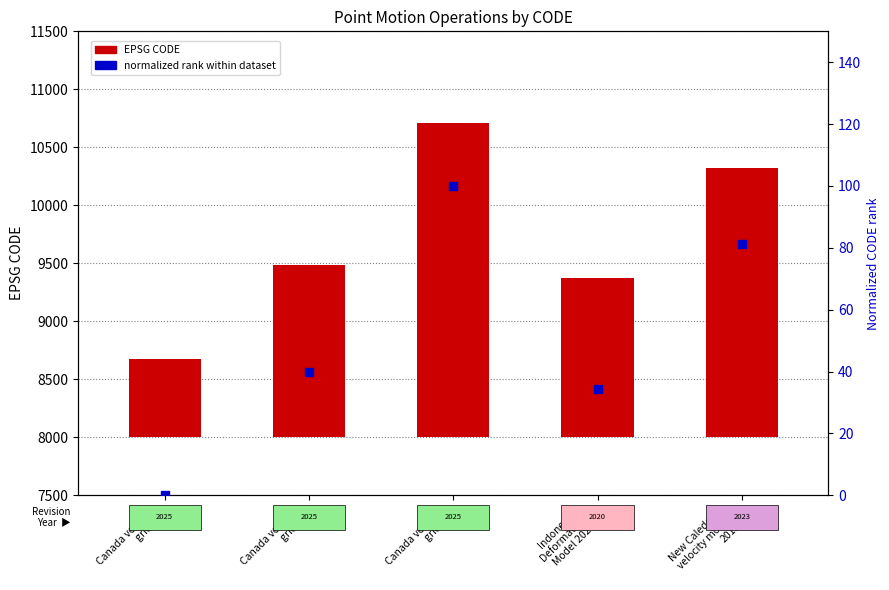

Which series reaches the maximum Y coordinate?

CODE value